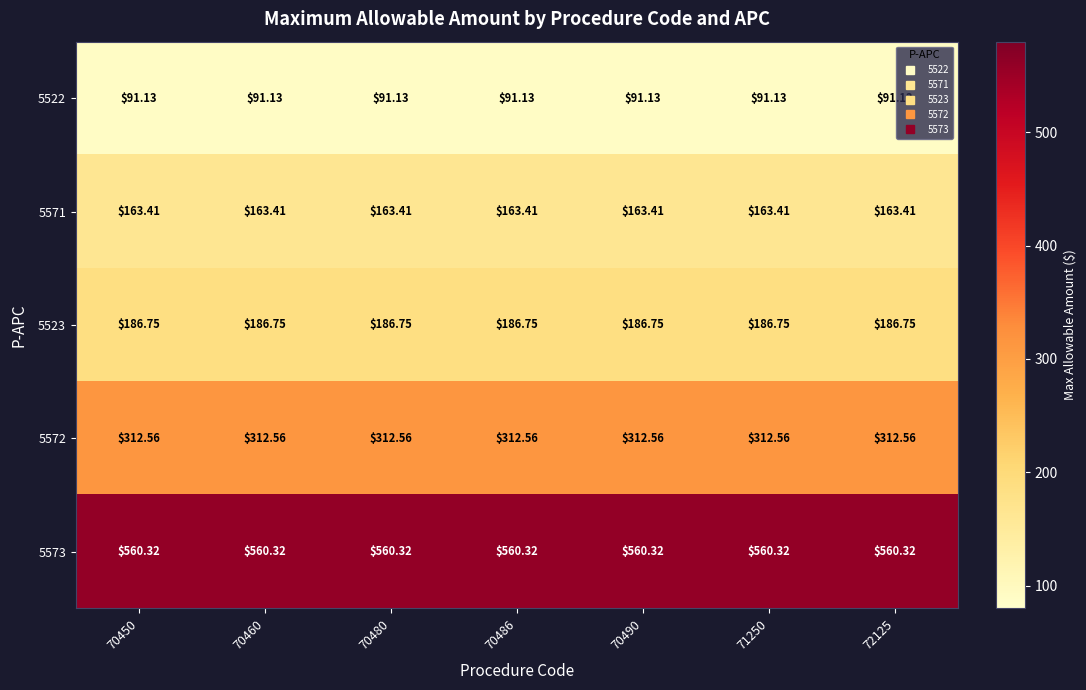

Is the value of 5573 at 70480 greater than the value of 5523 at 71250?

Yes